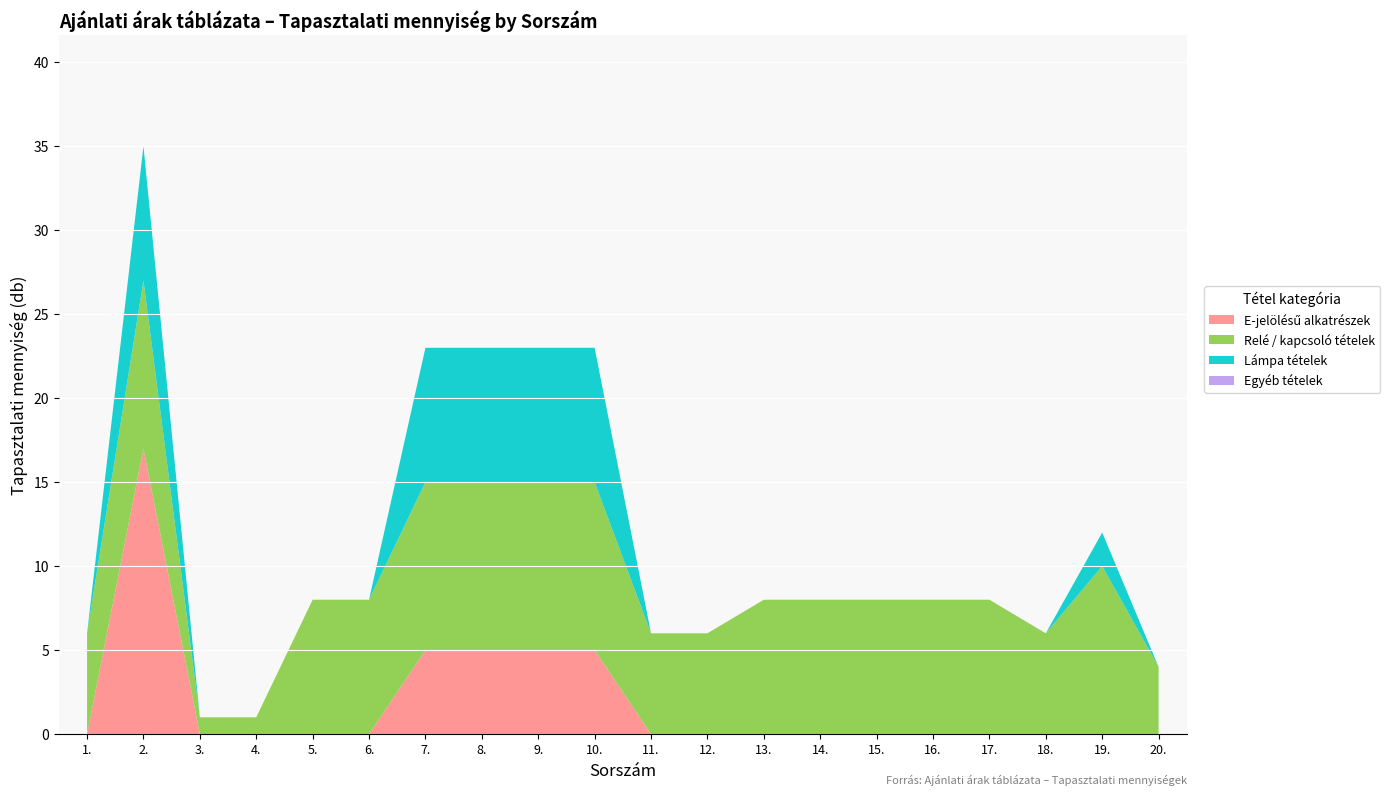

What is the total value across all series at 14.?

8